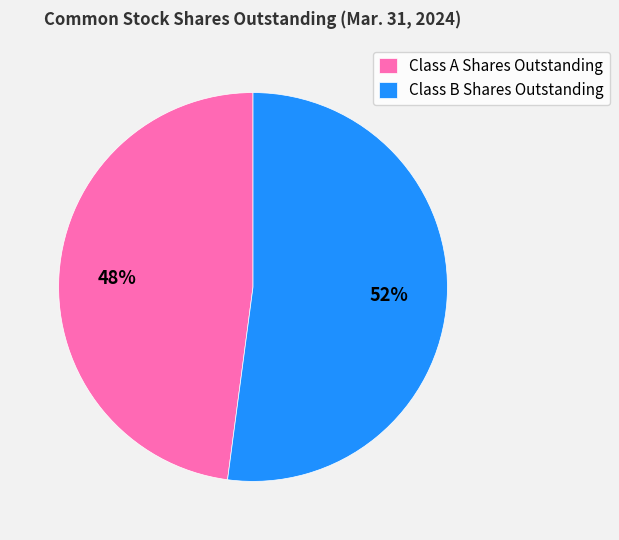

Do Class A Shares Outstanding and Class B Shares Outstanding together represent more than half of the pie?

Yes